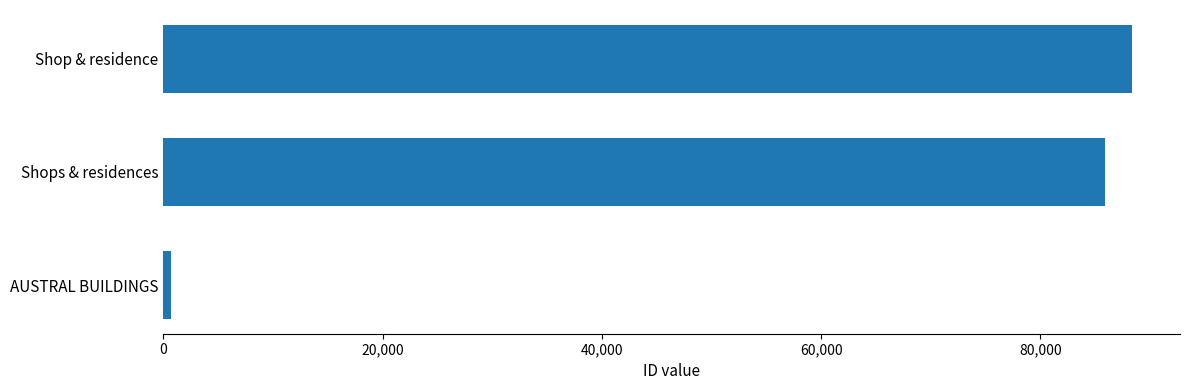

What is the greatest value displayed?

88311